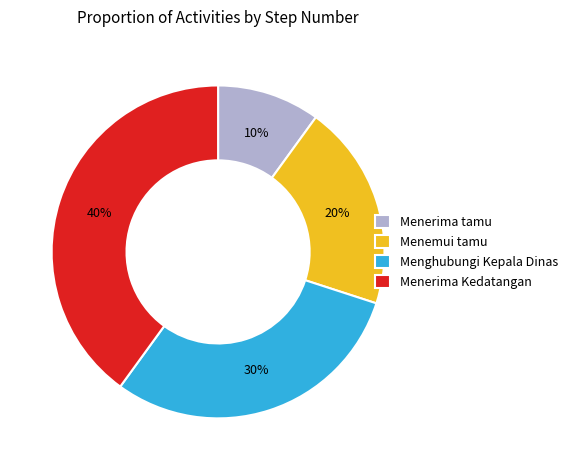

To the nearest percent, what portion does Menemui tamu represent?

20%